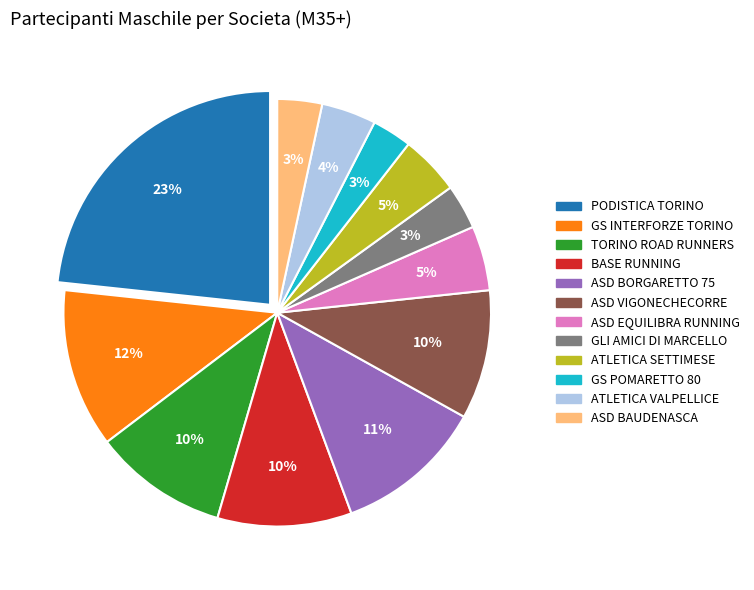

The ASD BORGARETTO 75 slice represents 11% of the pie. True or false?

True